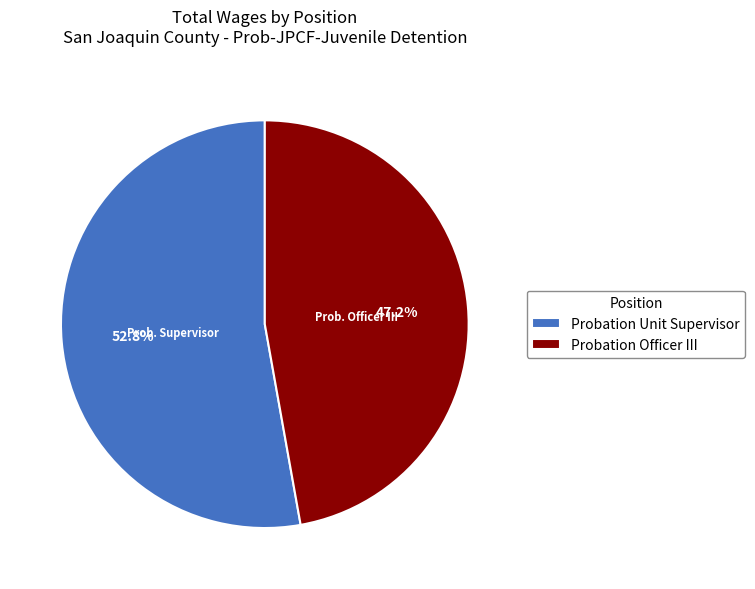

Does Probation Unit Supervisor account for over 50% of the chart?

Yes